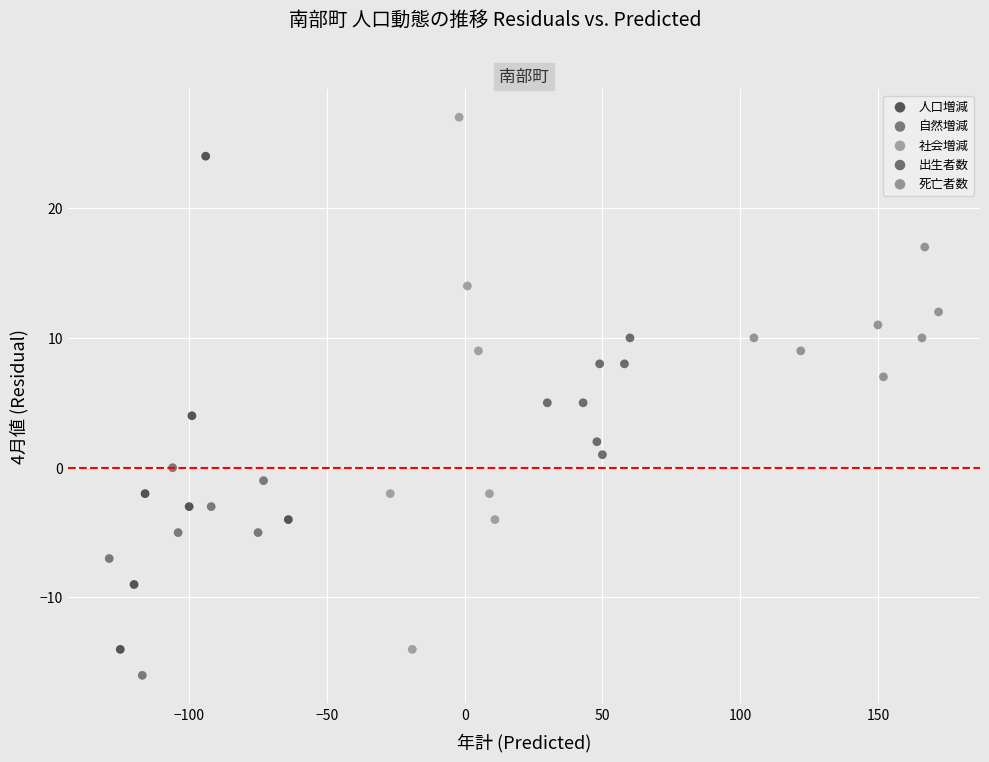

Which series contains the lowest Y value?

自然増減